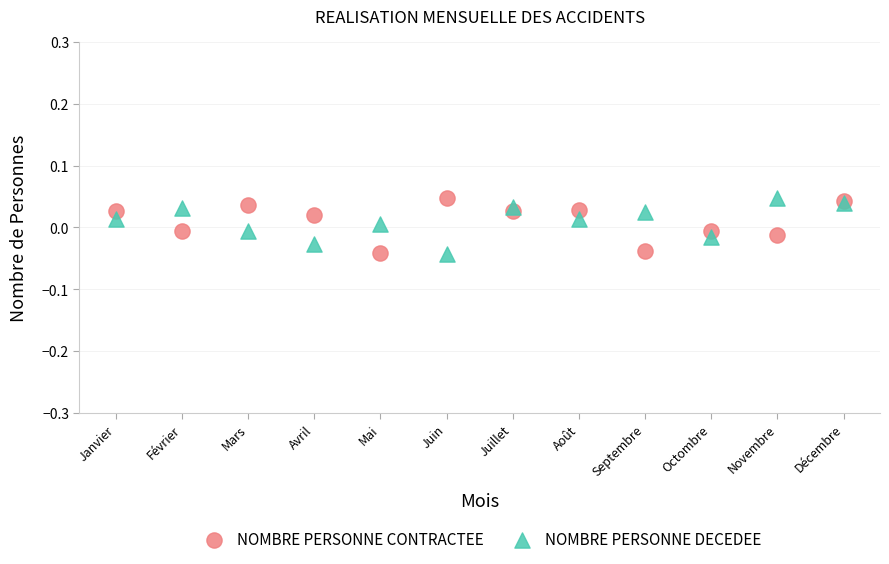

What are all the series names shown in the legend?

NOMBRE PERSONNE CONTRACTEE, NOMBRE PERSONNE DECEDEE